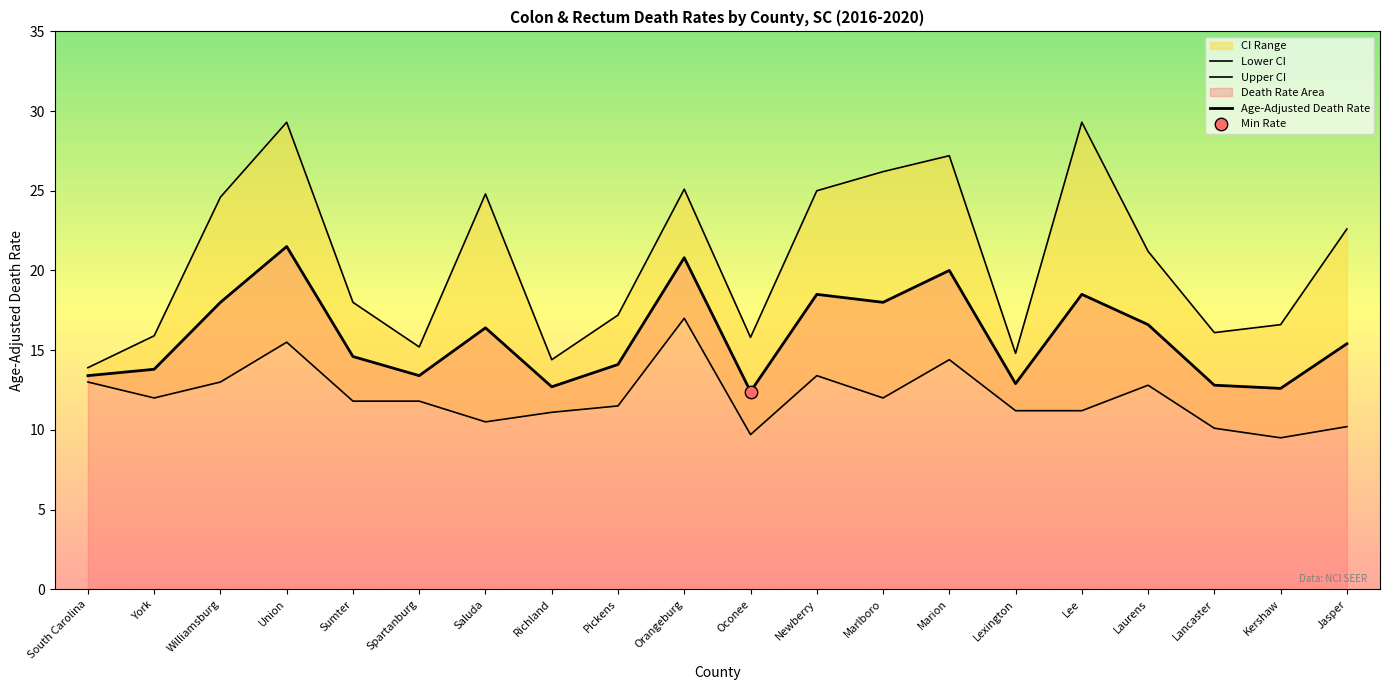

At how many categories does at least one series exceed 18?

10